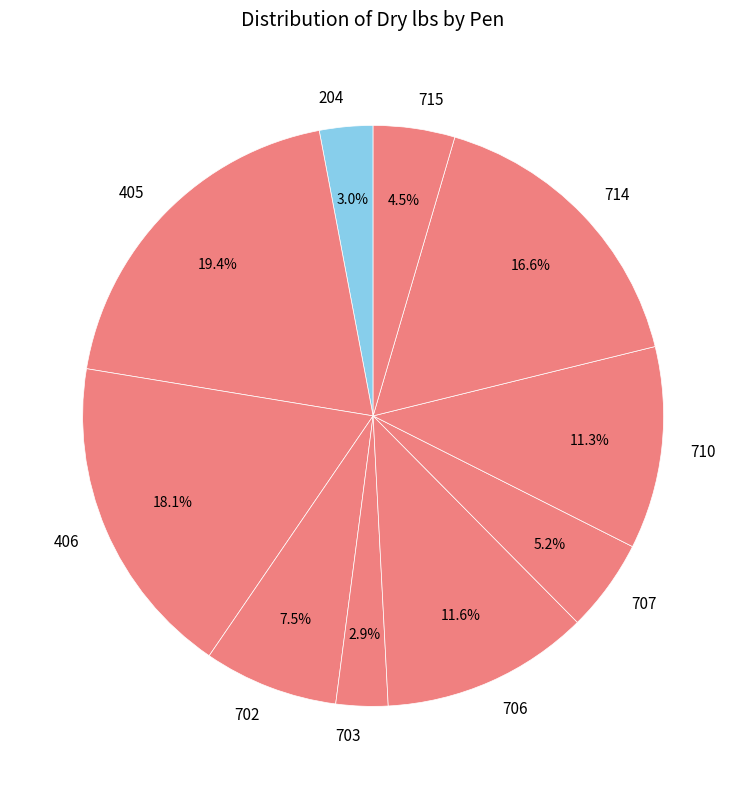

To the nearest percent, what percentage of the pie is 706?

12%